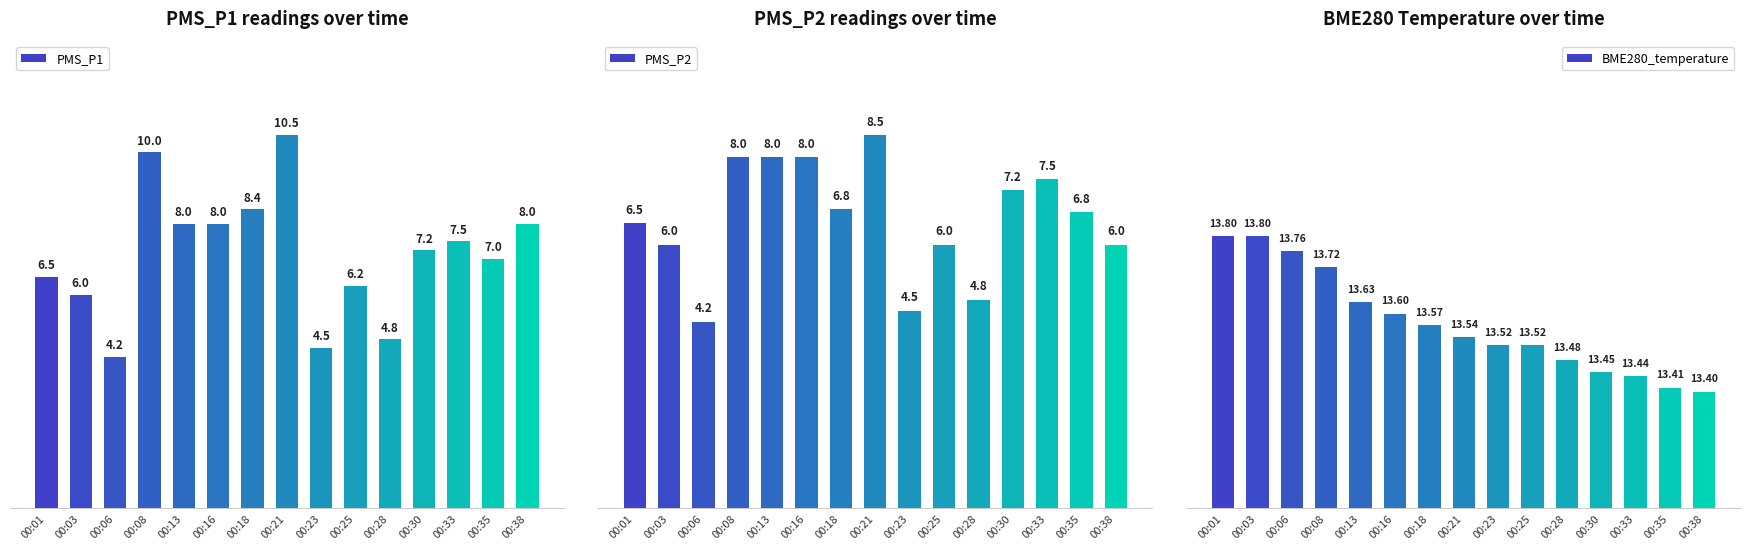

Are the bars grouped side by side (vs. stacked)?

Yes